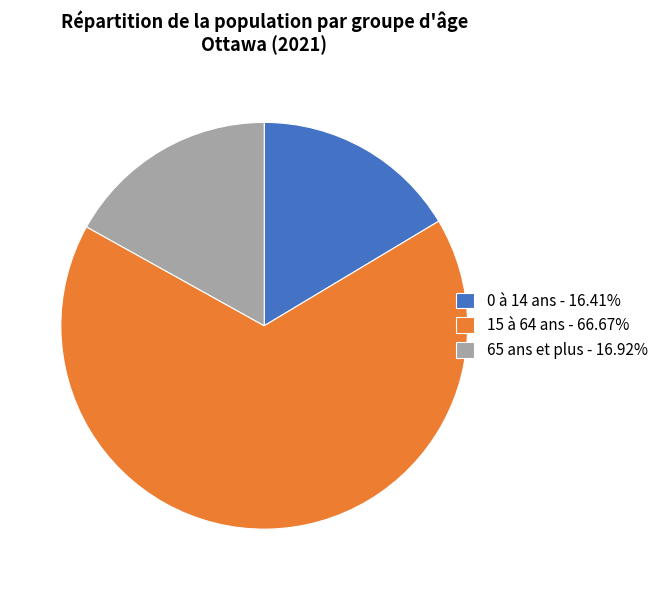

How many slices are in this pie chart?

3